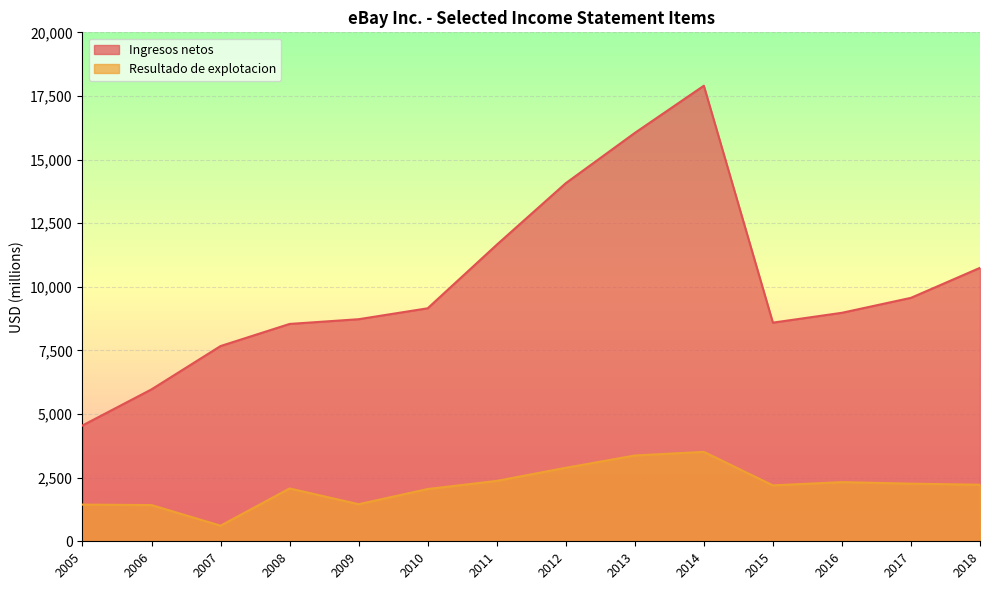

At which category is the sum across all series the highest?

2014